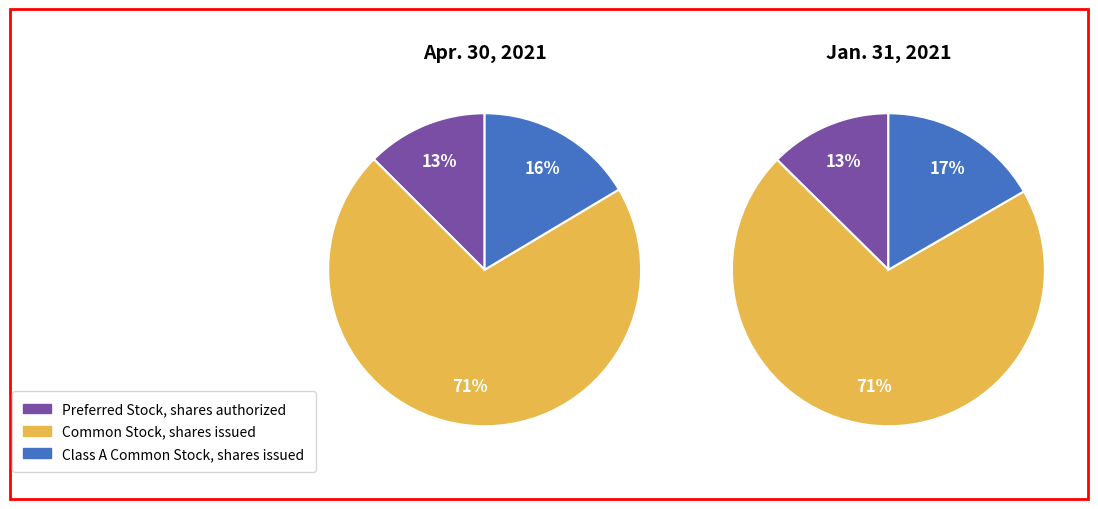

Does any single category account for the majority?

Yes